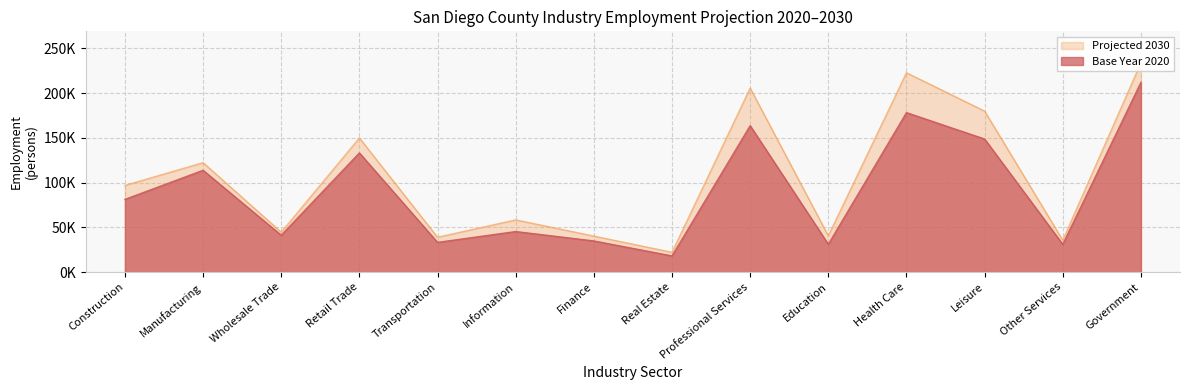

Reading left to right, transcribe all the data shown in this chart.

Base Year 2020: 81300	113800	41300	133200	33300	45400	34900	18200	163600	31200	178200	148700	31100	212000
Projected 2030: 96900	122300	44700	149900	39000	58400	40300	22200	205600	40600	222700	179900	35700	233900